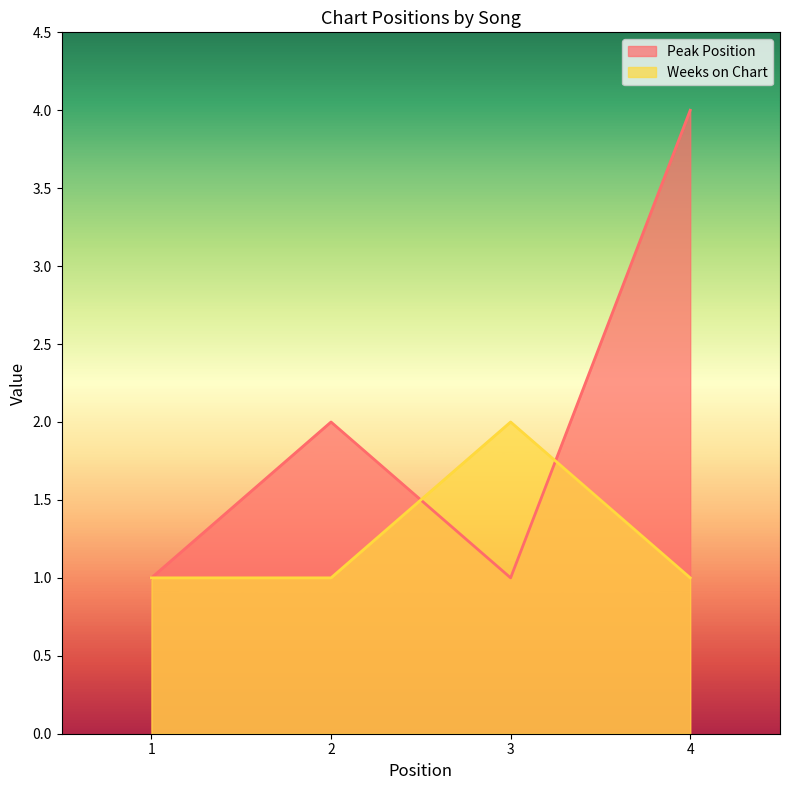

At which label is Peak Position closest to 2?

2